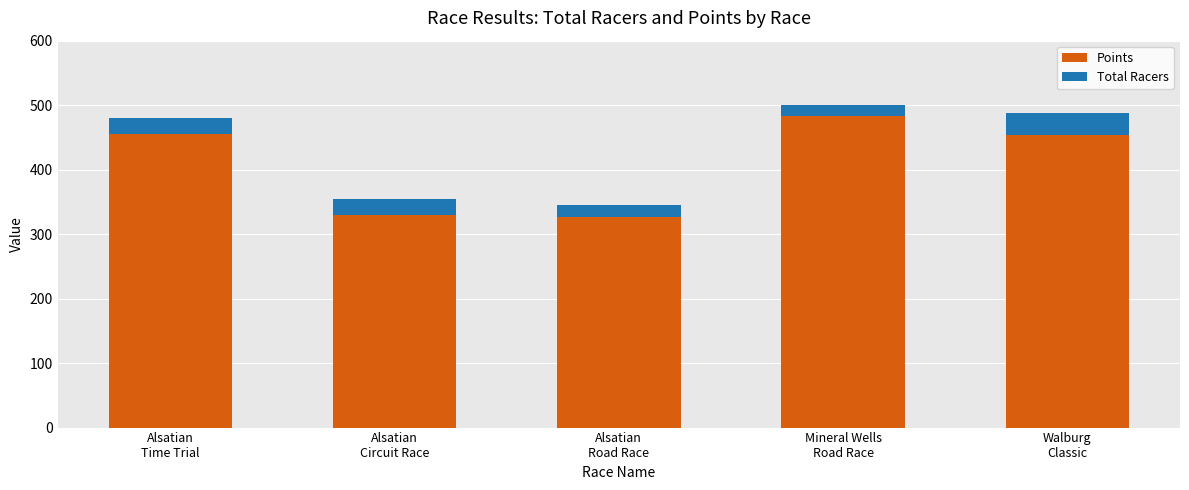

What is the average value of the Points series?

410.1